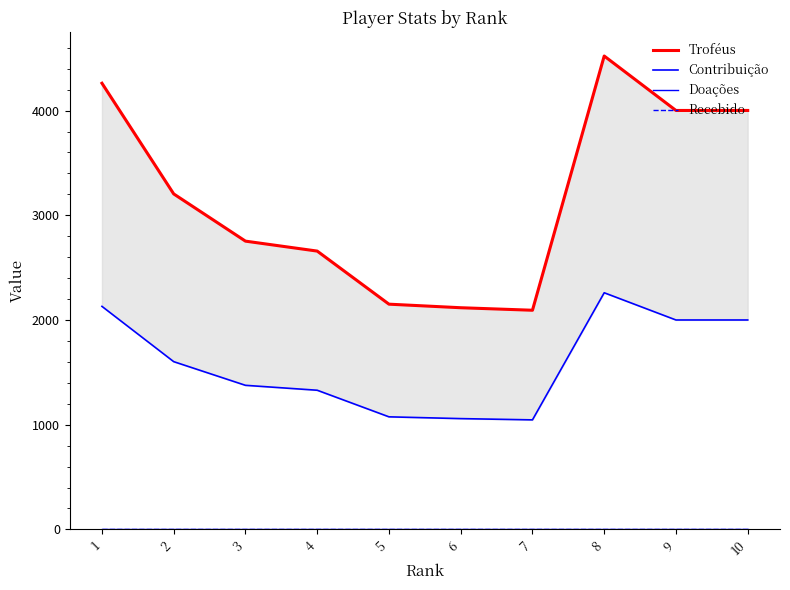

At which category does Contribuição reach its first local peak?

8